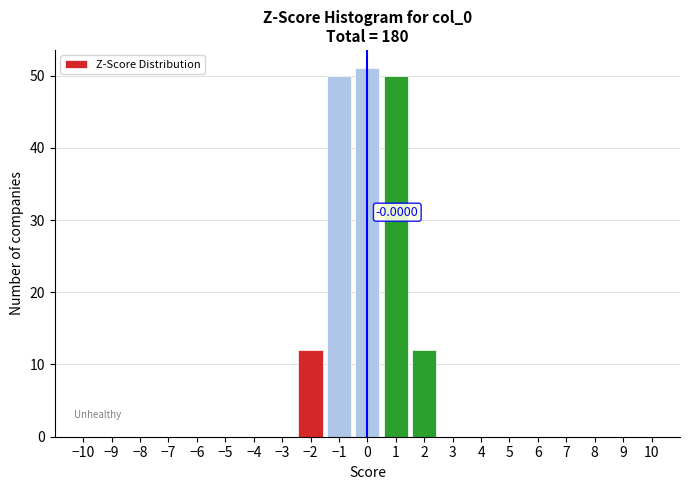

Over which range of the x-axis is the bar tallest?

-0.5 to 0.5